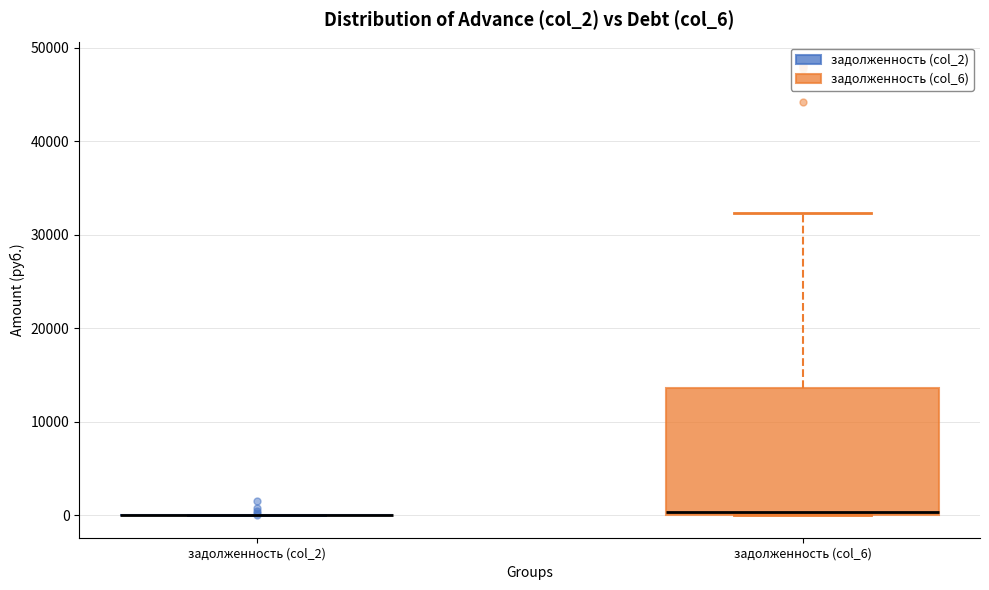

Which box is the tallest, from its lower edge to its upper edge?

задолженность (col_6)